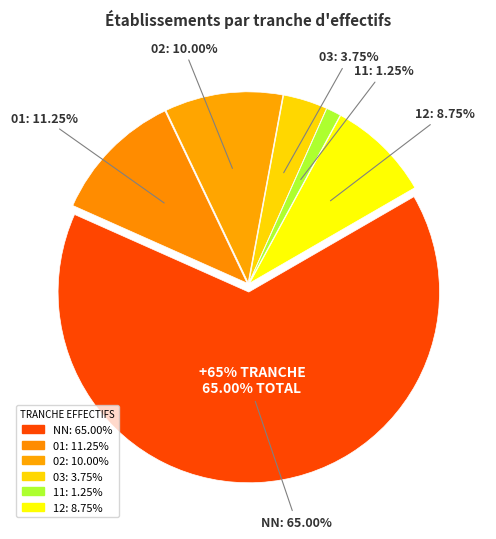

To the nearest percent, what portion does 02 represent?

10%